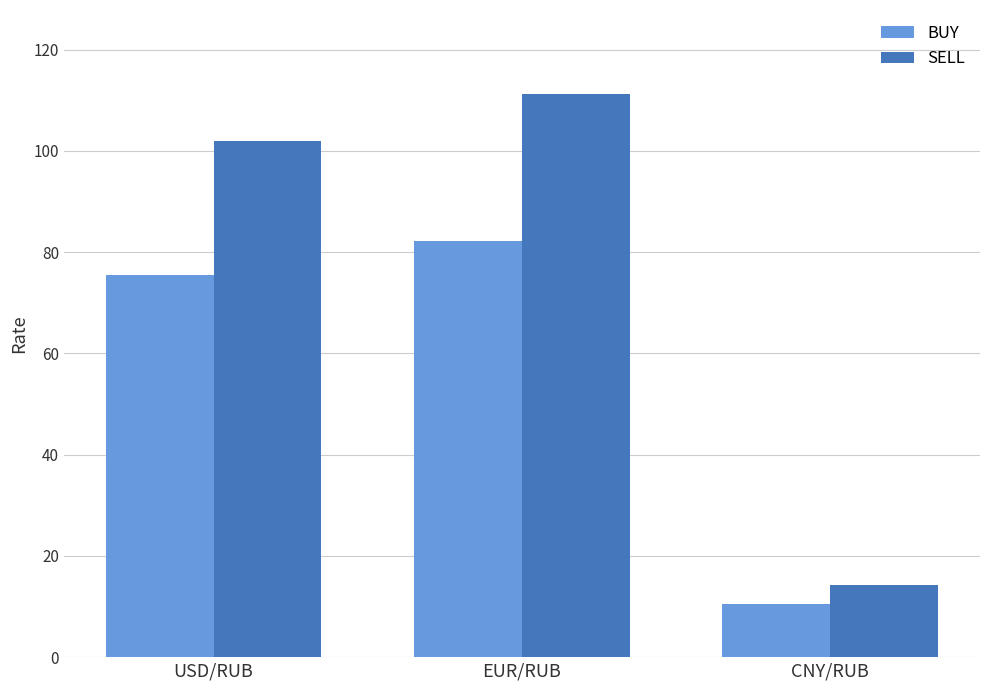

Rank the series by their average value, from highest to lowest.

SELL, BUY